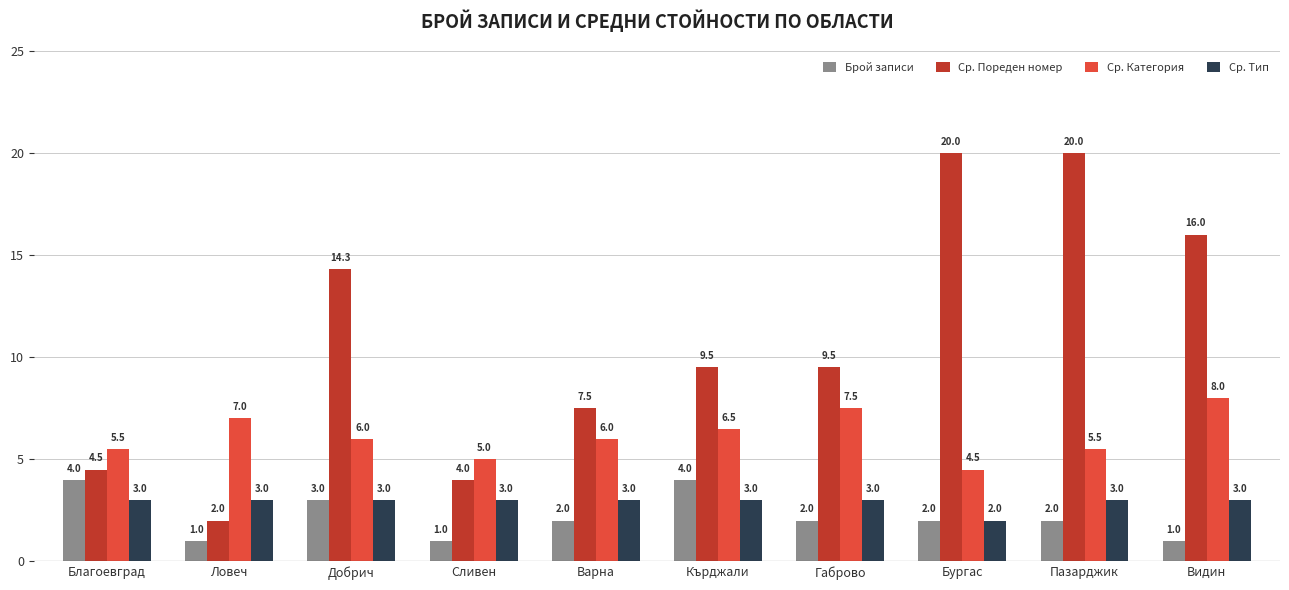

What is the difference between the Ср. Пореден номер values at Бургас and Варна?

12.5